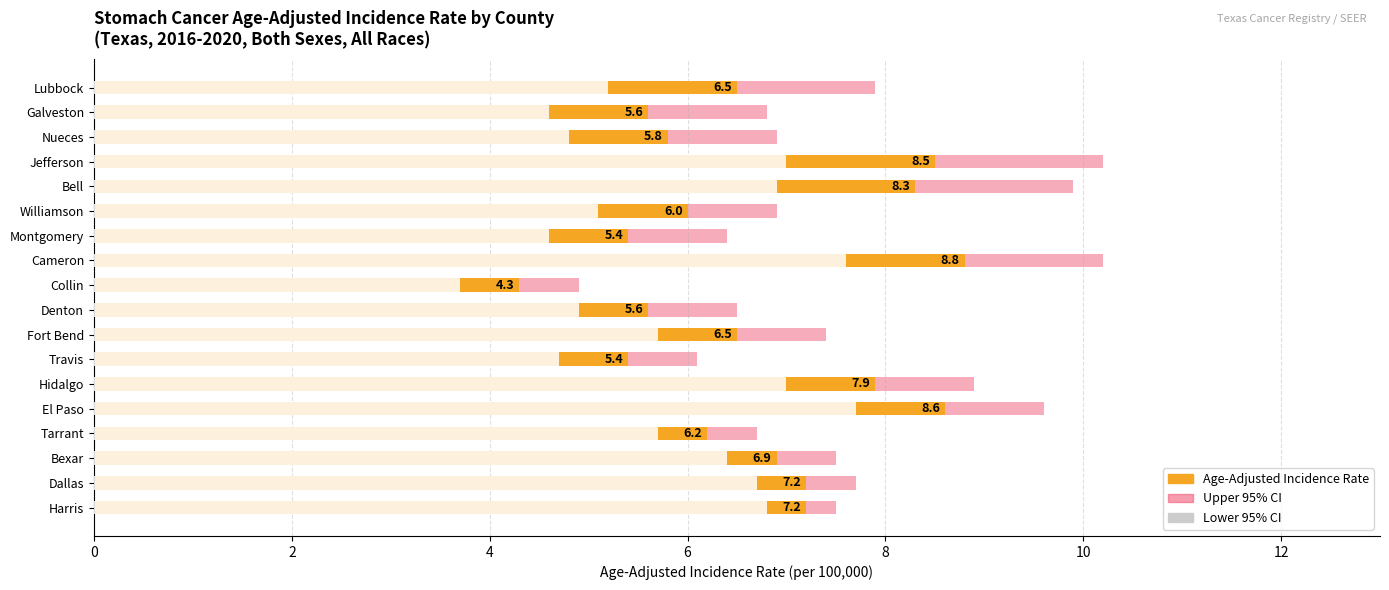

The Upper 95% CI series shows 17.7 at Cameron. True or false?

False